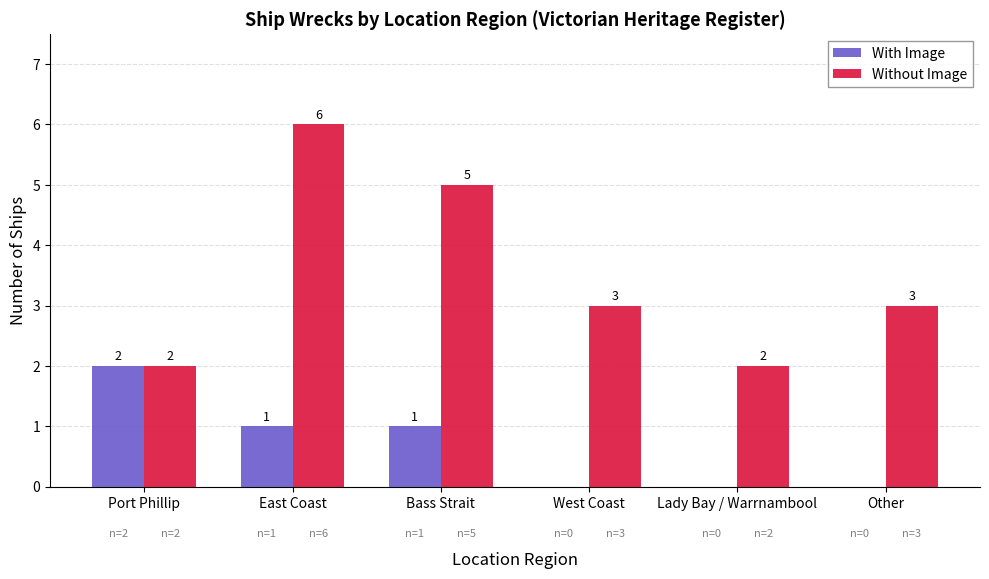

What is the maximum value shown in the chart?

6